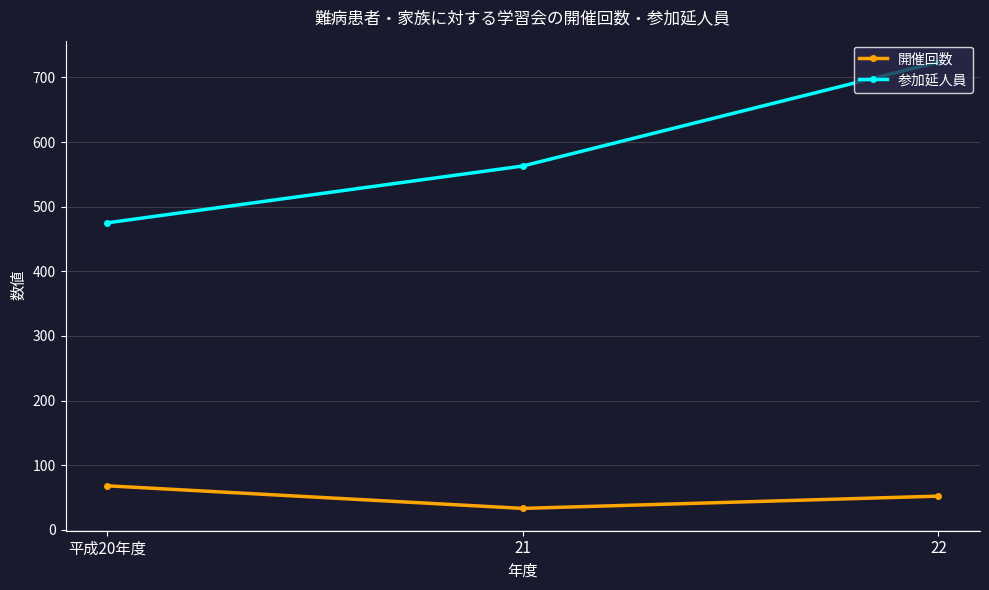

At which category is the sum across all series the highest?

22